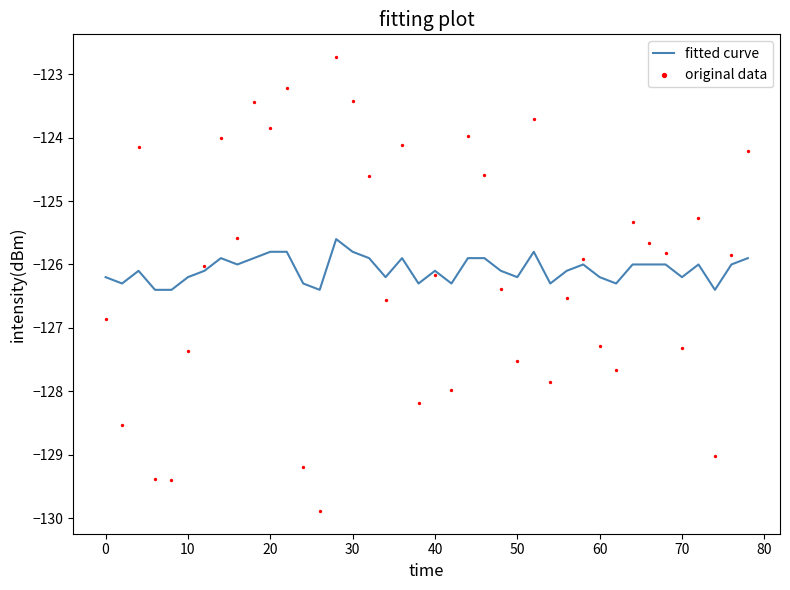

Which series contains the lowest Y value?

original data